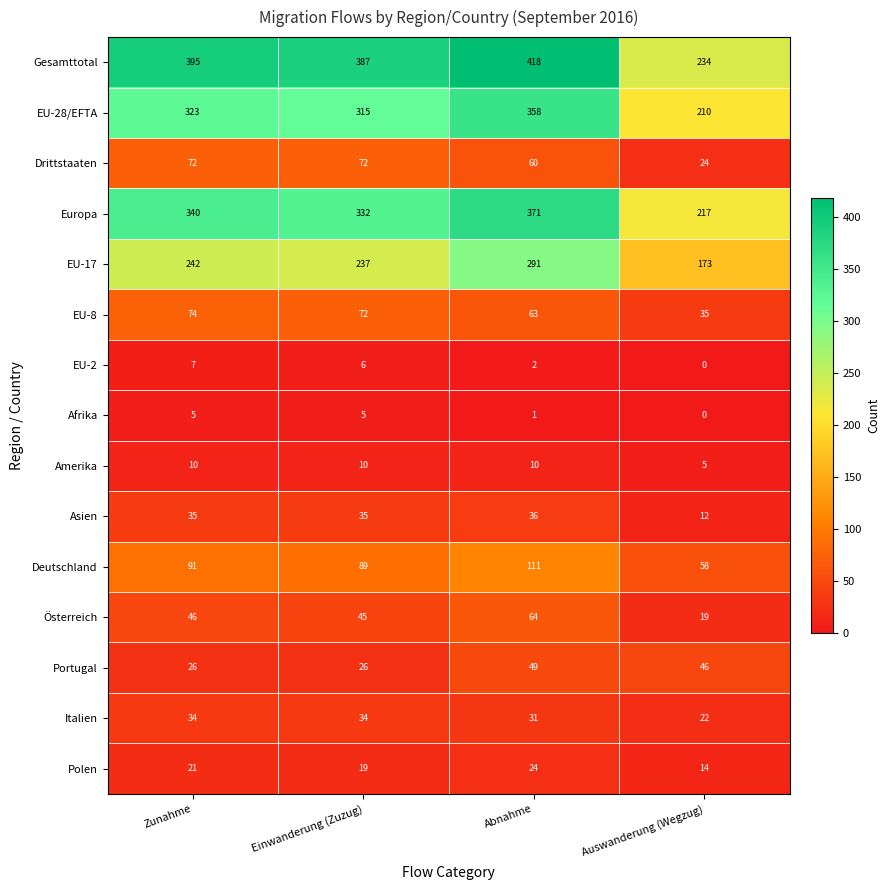

Rank the series by their maximum value, from lowest to highest.

Afrika, EU-2, Amerika, Polen, Italien, Asien, Portugal, Österreich, Drittstaaten, EU-8, Deutschland, EU-17, EU-28/EFTA, Europa, Gesamttotal